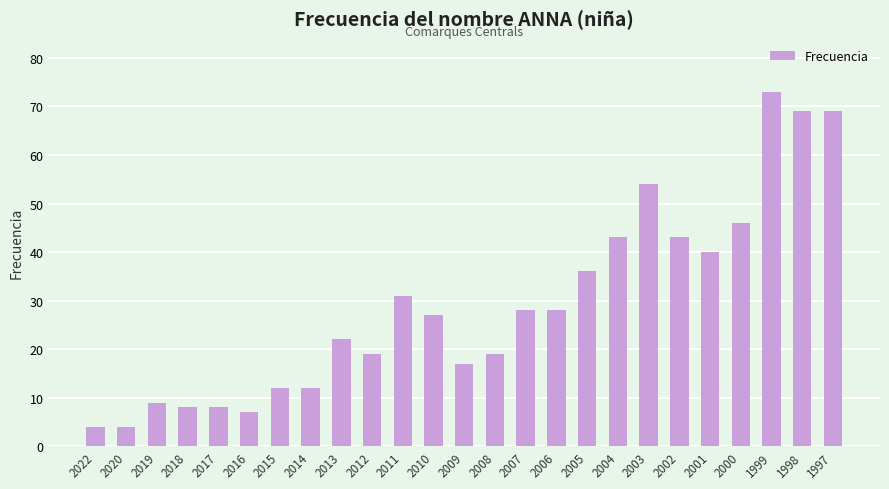

How many categories are shown in the chart?

25